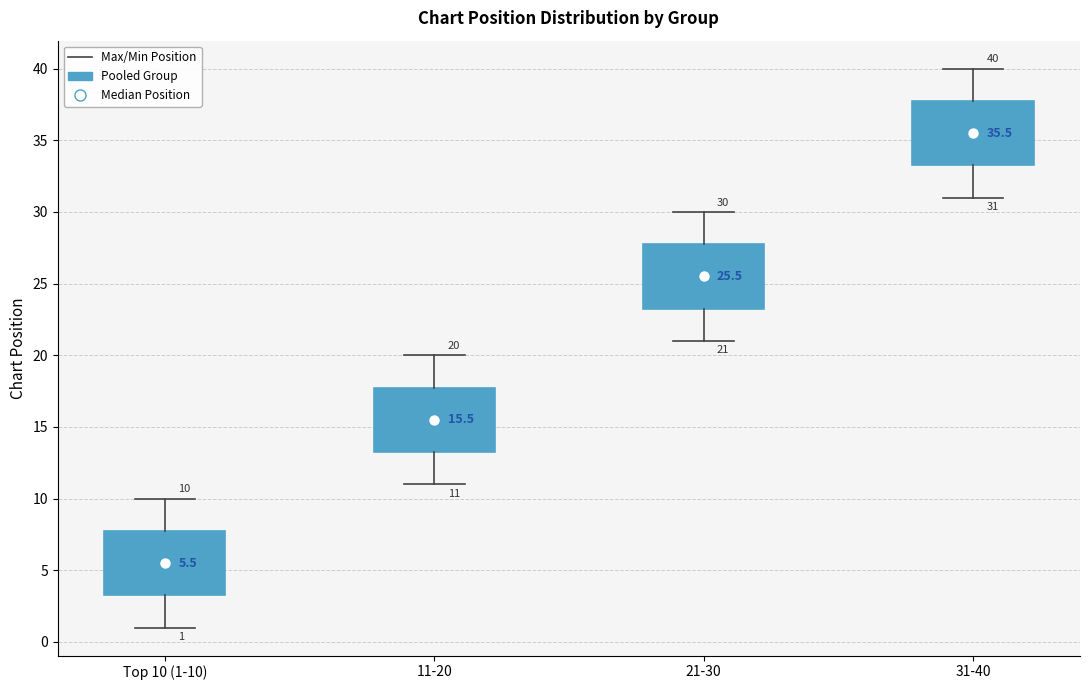

Which box has the highest median line?

31-40